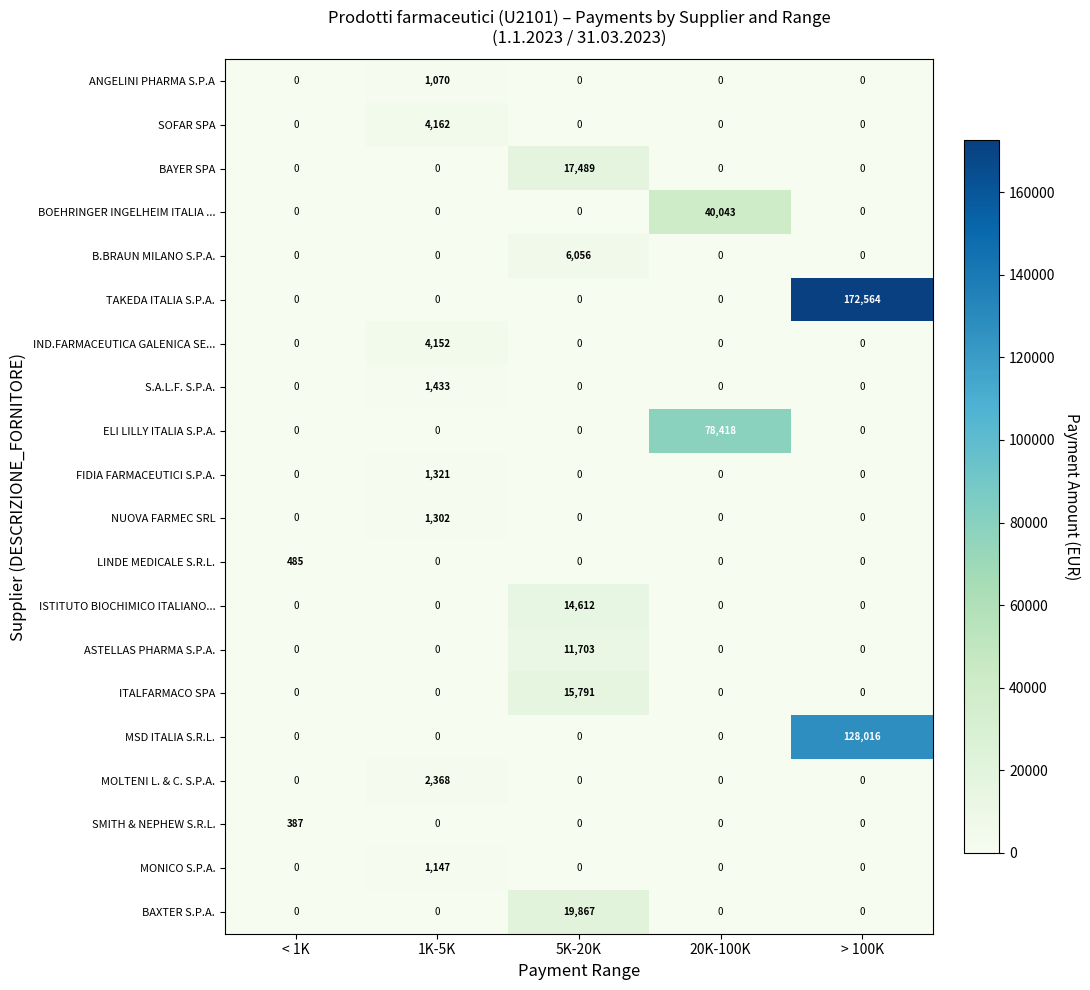

Which series changed the most between < 1K and 1K-5K?

SOFAR SPA